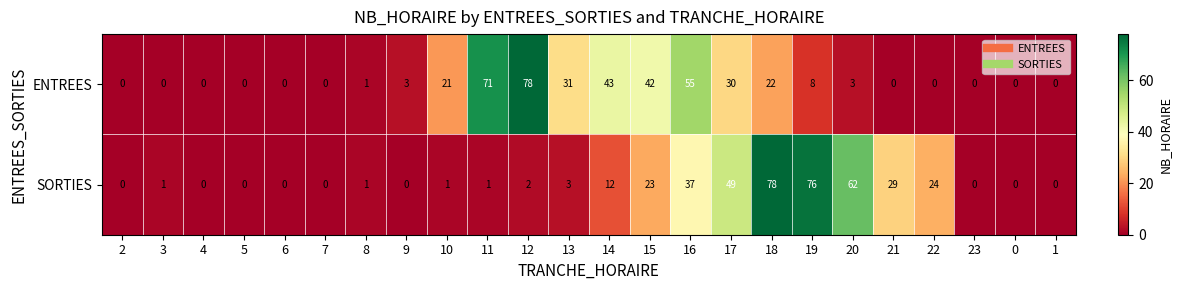

How many series are shown in this chart?

2